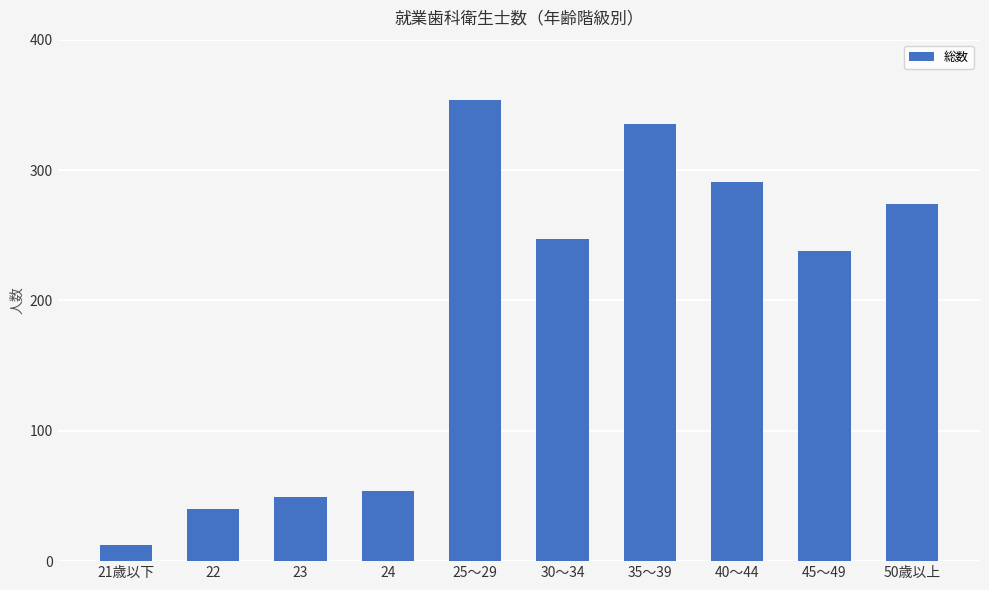

List the labels in order of value, smallest first.

21歳以下, 22, 23, 24, 45～49, 30～34, 50歳以上, 40～44, 35～39, 25～29